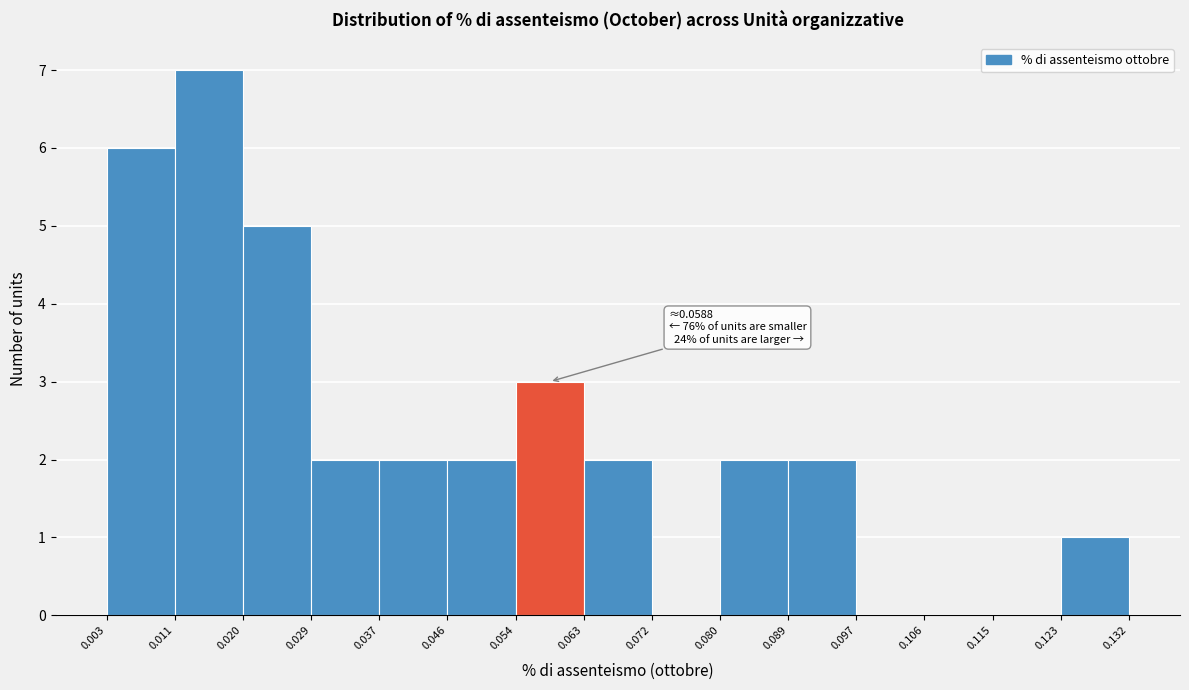

Which range on the x-axis has the tallest bar?

0.011 to 0.020